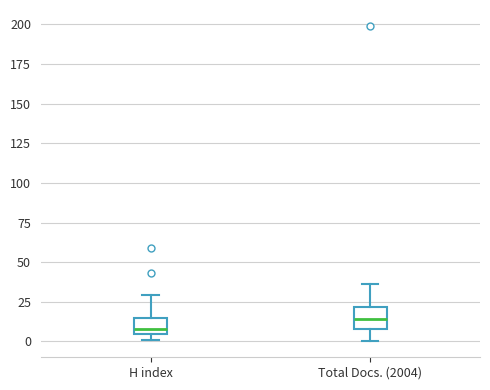

Where does the upper whisker of the box for Total Docs. (2004) end on the y-axis? The values are not printed on the chart, so give them approximately, as read against the axis.

35